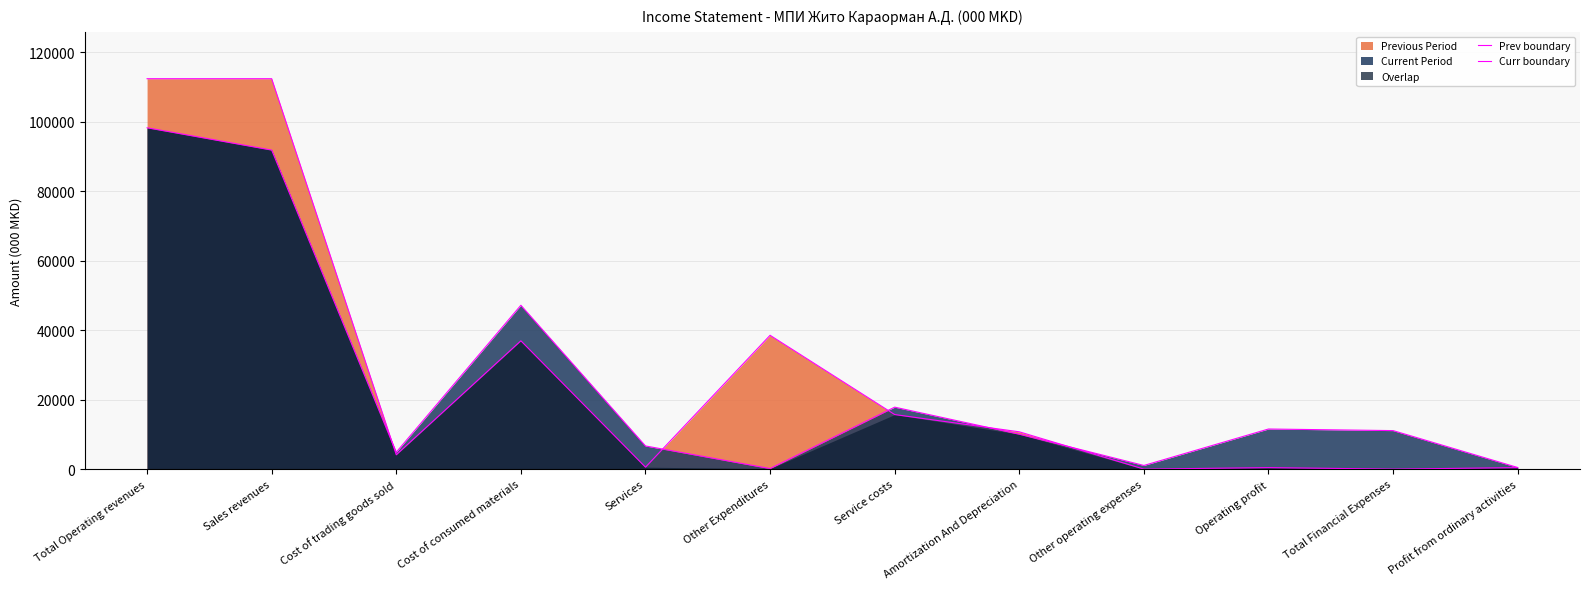

Is it true that Prev boundary equals 15699 at Service costs?

True